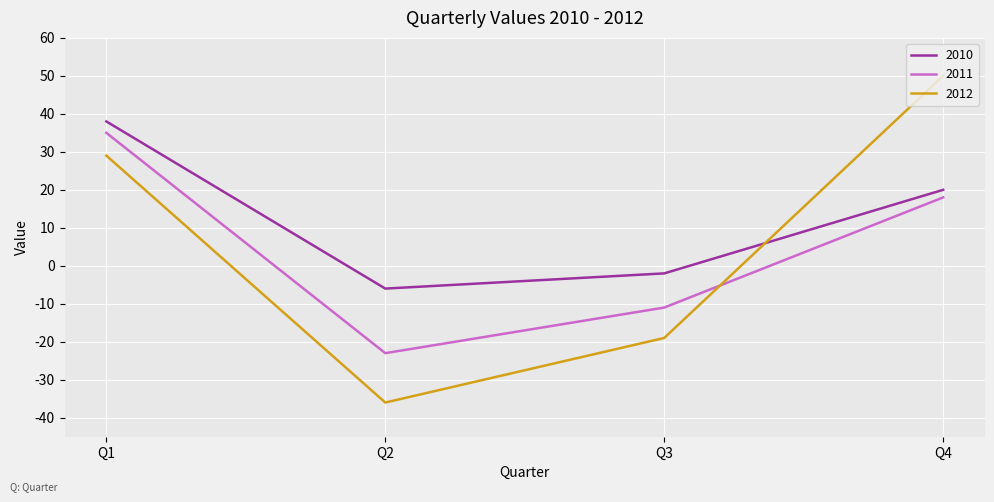

Reading left to right, extract all data points from this chart.

2010: Q1=38	Q2=-6	Q3=-2	Q4=20
2011: Q1=35	Q2=-23	Q3=-11	Q4=18
2012: Q1=29	Q2=-36	Q3=-19	Q4=50